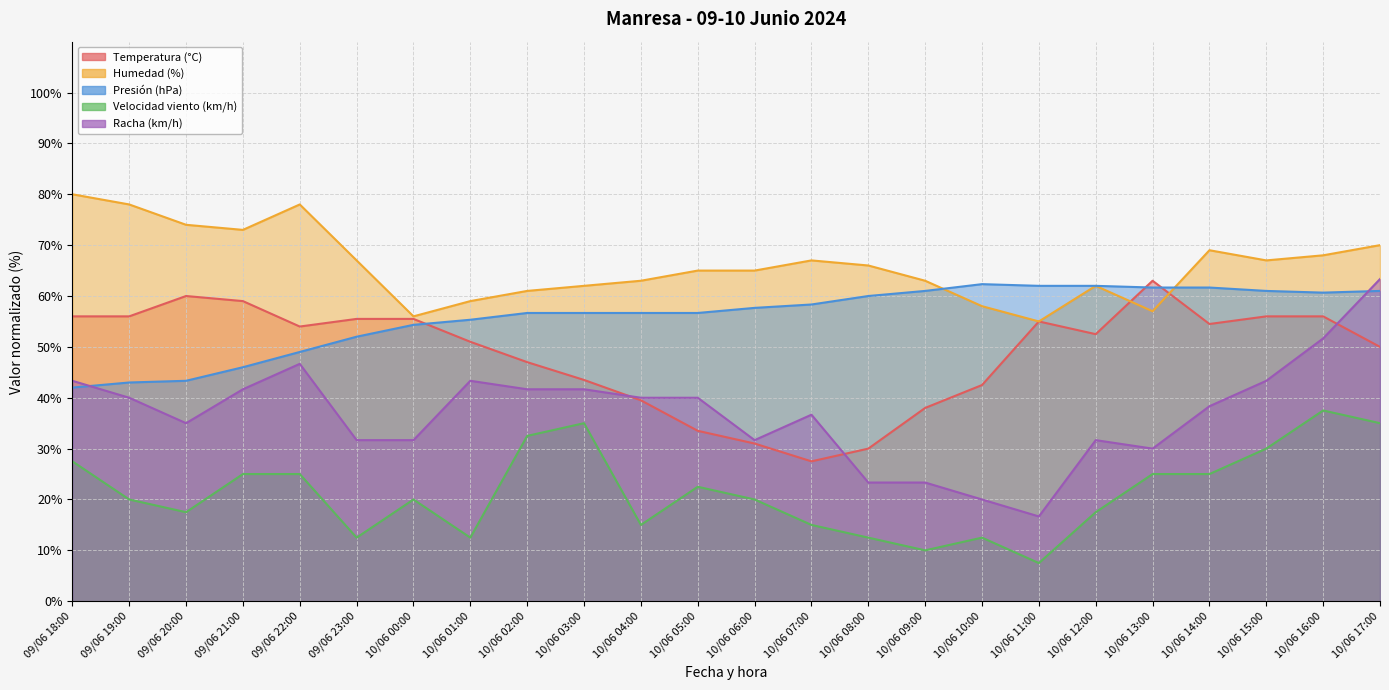

True or false: Racha (km/h) has a value of 29.2 at 10/06 10:00.

False